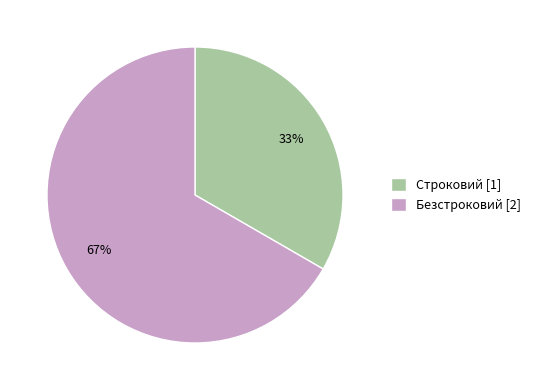

Rank the categories by value from lowest to highest.

Строковий, Безстроковий